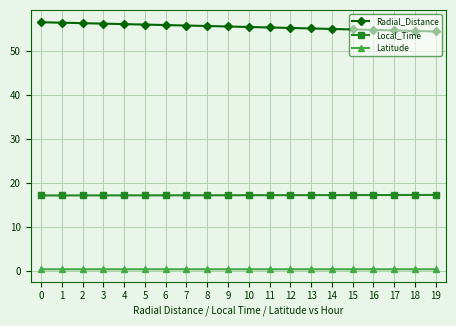

The Radial_Distance series shows 25.9 at 19. True or false?

False